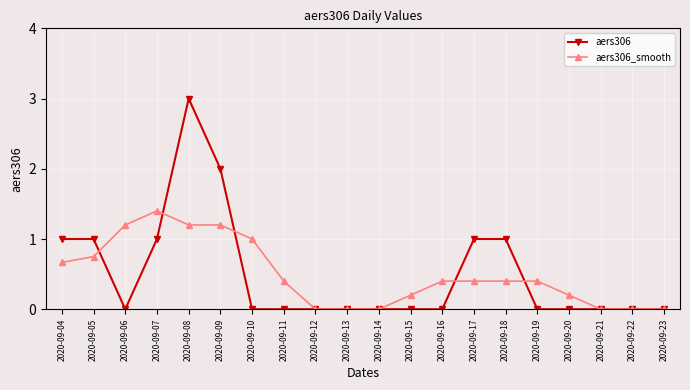

True or false: aers306 and aers306_smooth cross at least once.

True